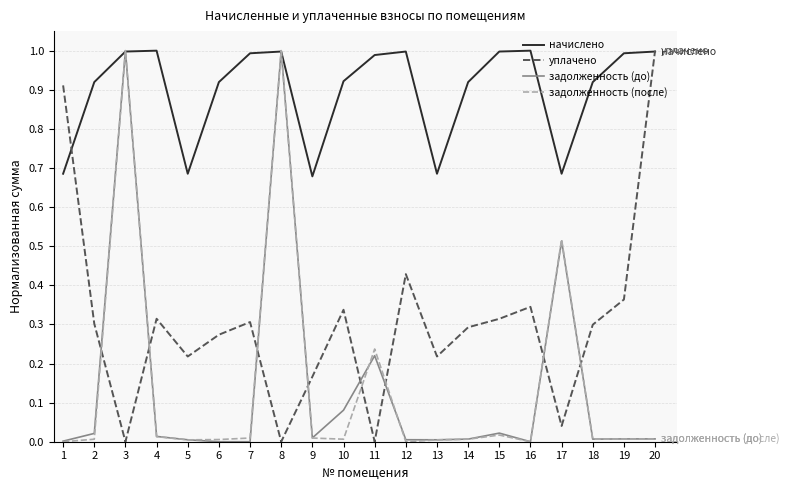

Which series has the largest total across all categories?

начислено